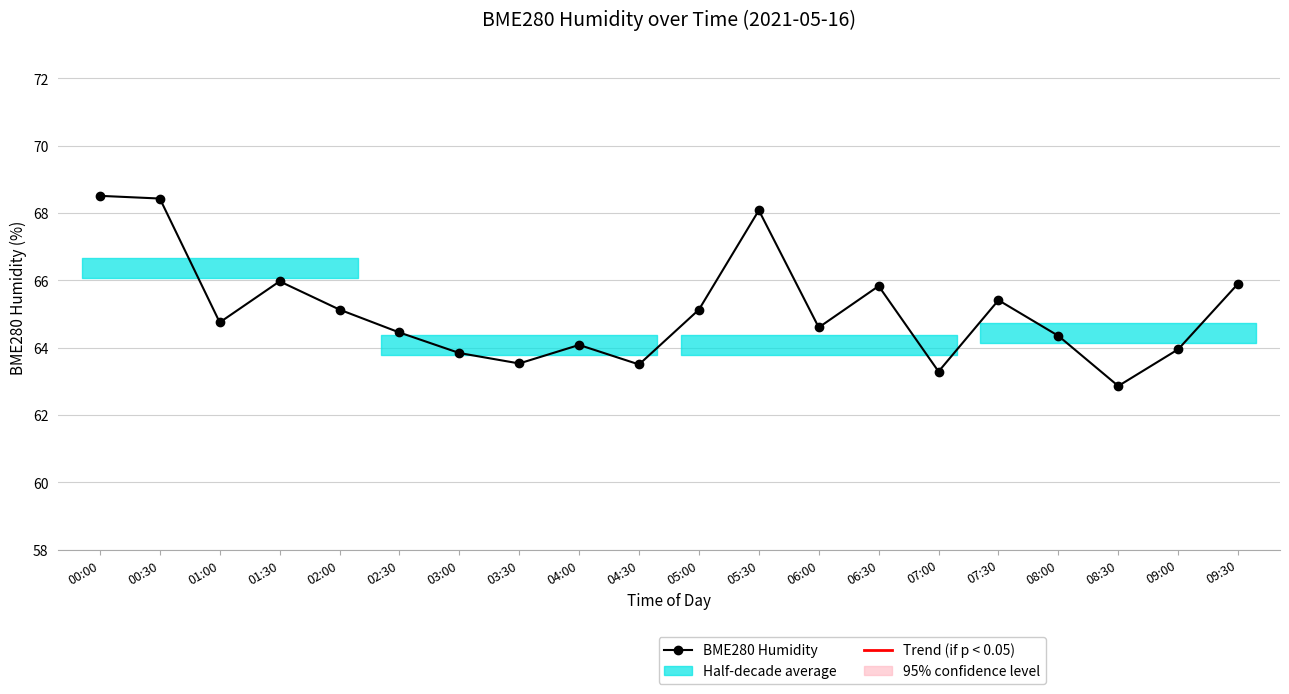

What is the greatest value displayed?

68.5